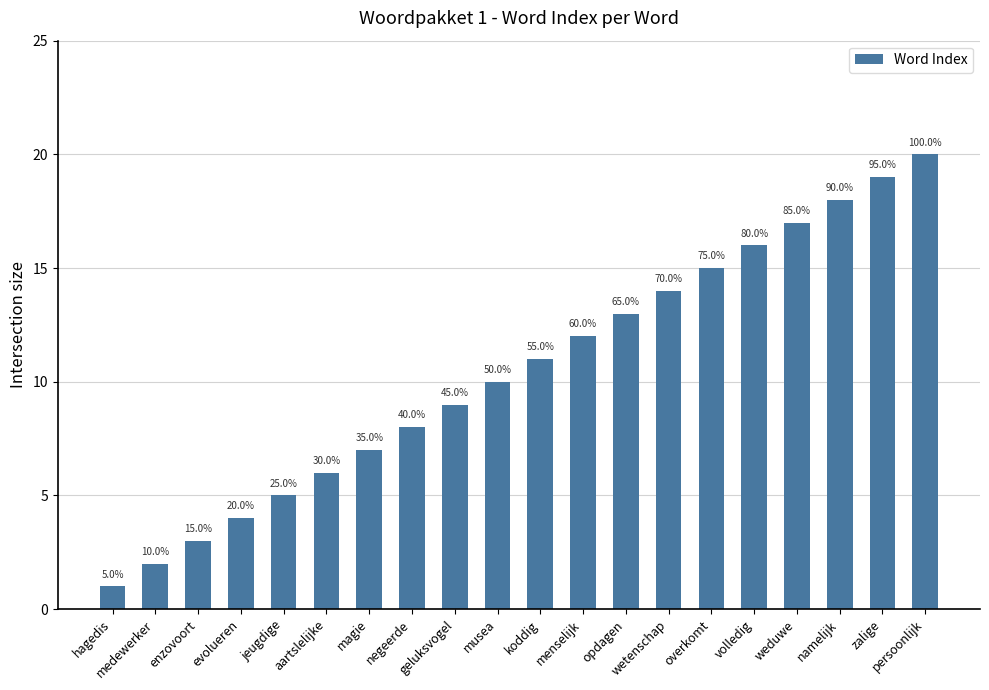

Rank the categories by value from lowest to highest.

hagedis, medewerker, enzovoort, evolueren, jeugdige, aartslelijke, magie, negeerde, geluksvogel, musea, koddig, menselijk, opdagen, wetenschap, overkomt, volledig, weduwe, namelijk, zalige, persoonlijk